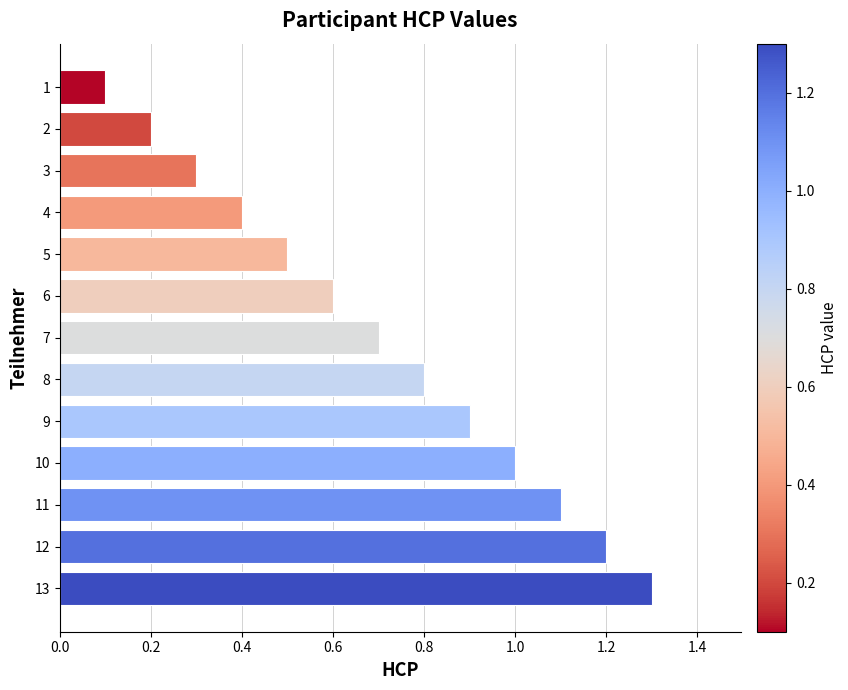

How many bars are there in total?

13